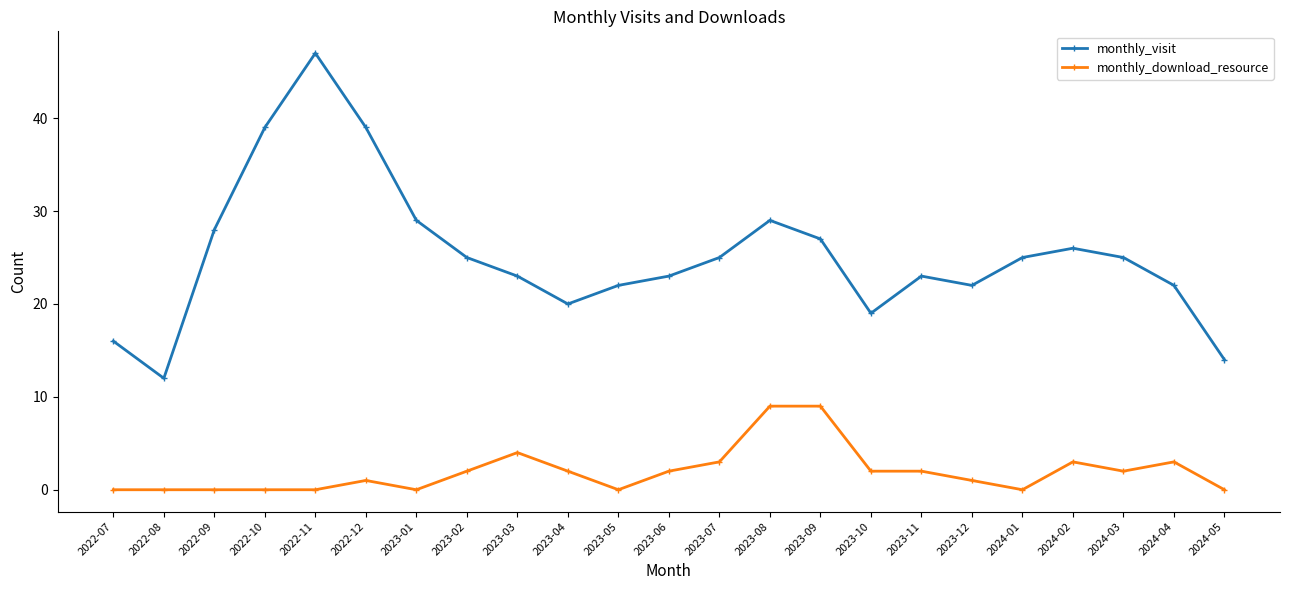

What is the difference between the maximum and minimum values in the monthly_visit series?

35